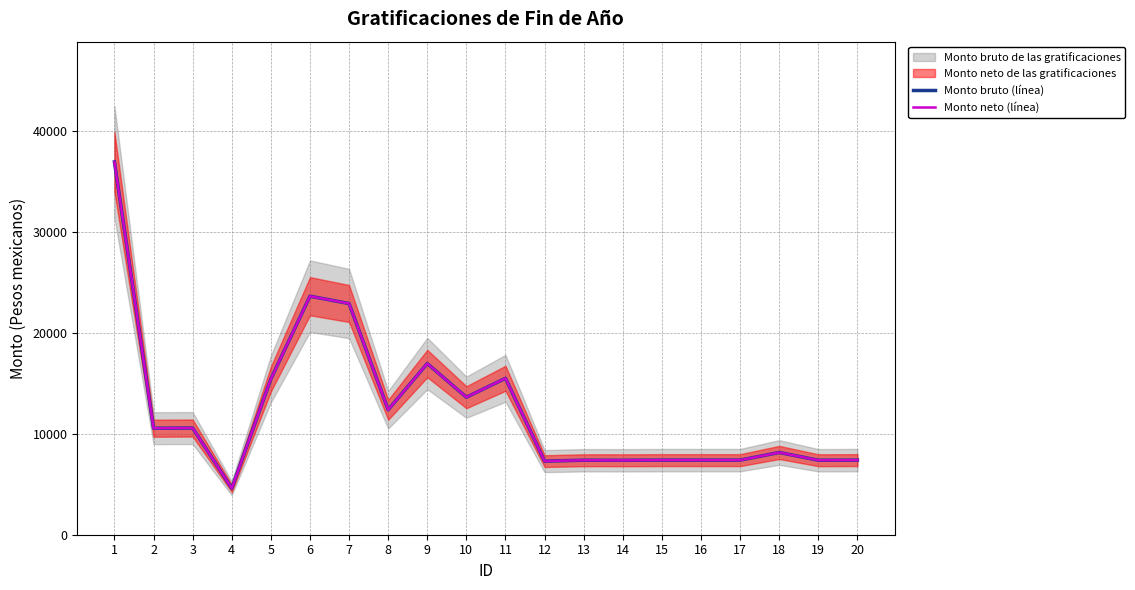

True or false: Monto neto (línea) and Monto bruto (línea) intersect in this chart.

False